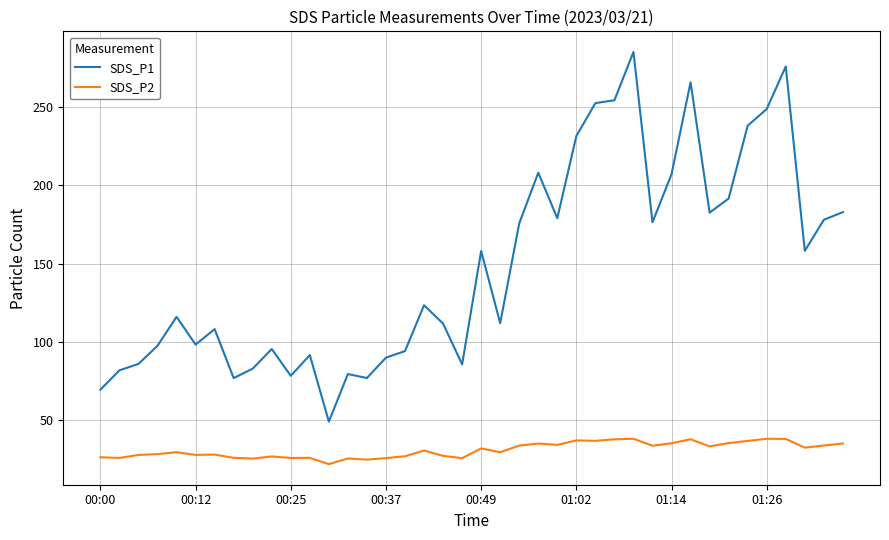

Which series has the largest total across all categories?

SDS_P1